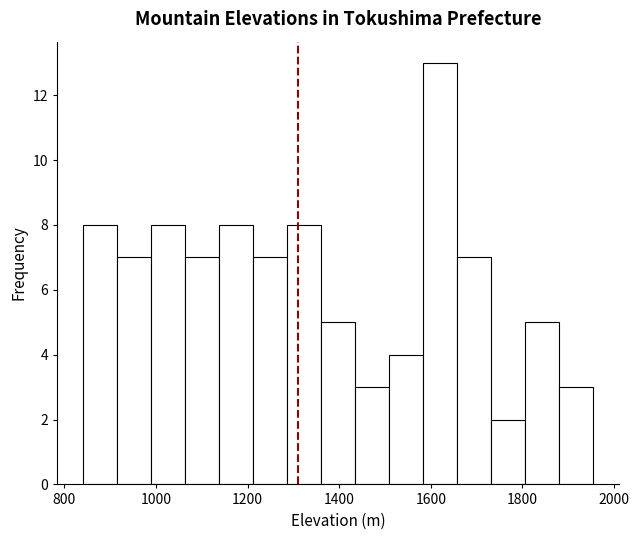

Read against the x-axis, roughly where is the centre of the tallest bar?

1620